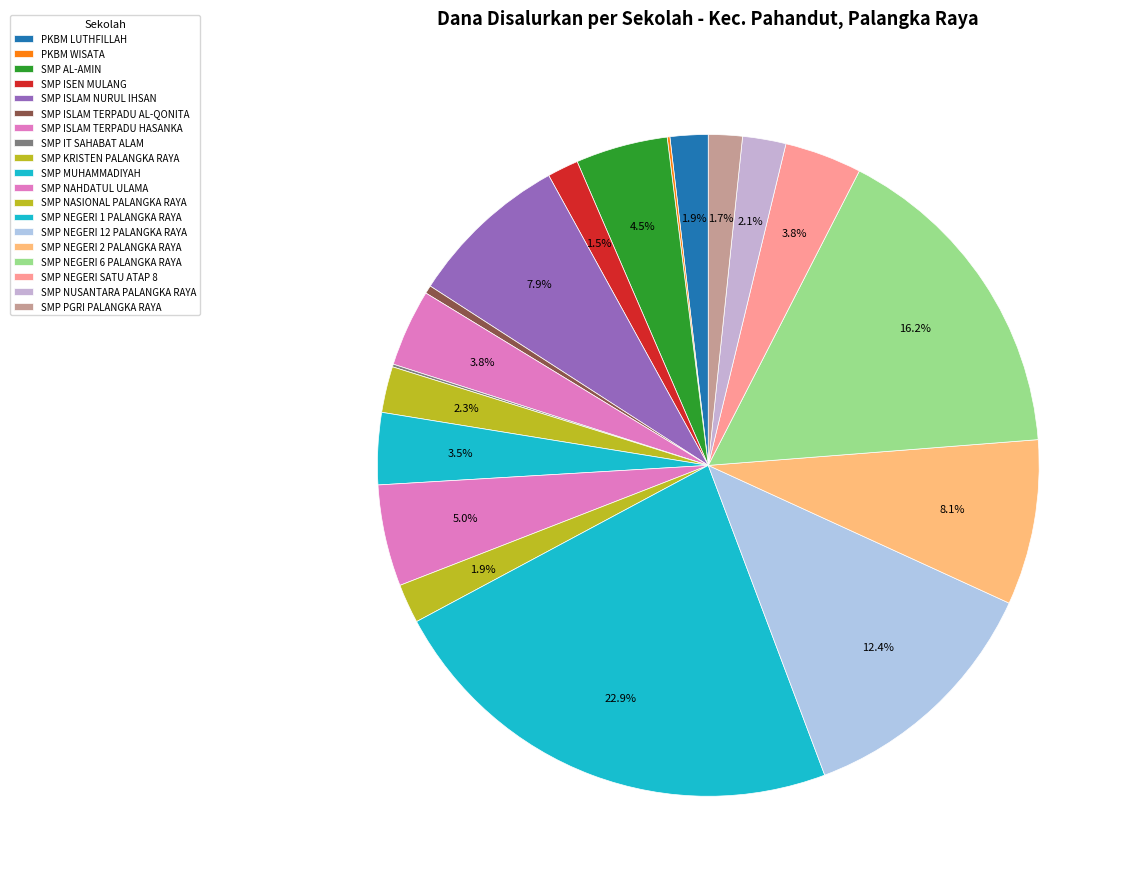

Rank the categories by value from lowest to highest.

PKBM WISATA, SMP IT SAHABAT ALAM, SMP ISLAM TERPADU AL-QONITA, SMP ISEN MULANG, SMP PGRI PALANGKA RAYA, PKBM LUTHFILLAH, SMP NASIONAL PALANGKA RAYA, SMP NUSANTARA PALANGKA RAYA, SMP KRISTEN PALANGKA RAYA, SMP MUHAMMADIYAH, SMP ISLAM TERPADU HASANKA, SMP NEGERI SATU ATAP 8, SMP AL-AMIN, SMP NAHDATUL ULAMA, SMP ISLAM NURUL IHSAN, SMP NEGERI 2 PALANGKA RAYA, SMP NEGERI 12 PALANGKA RAYA, SMP NEGERI 6 PALANGKA RAYA, SMP NEGERI 1 PALANGKA RAYA